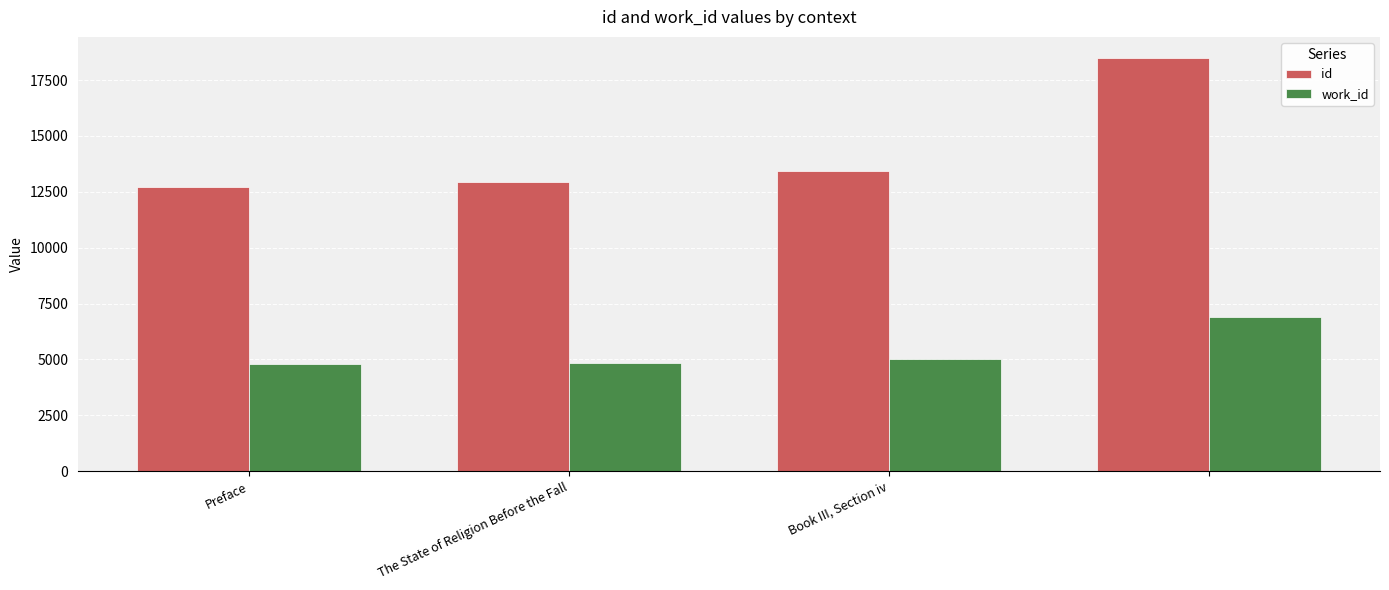

How many bars are there in each group?

2